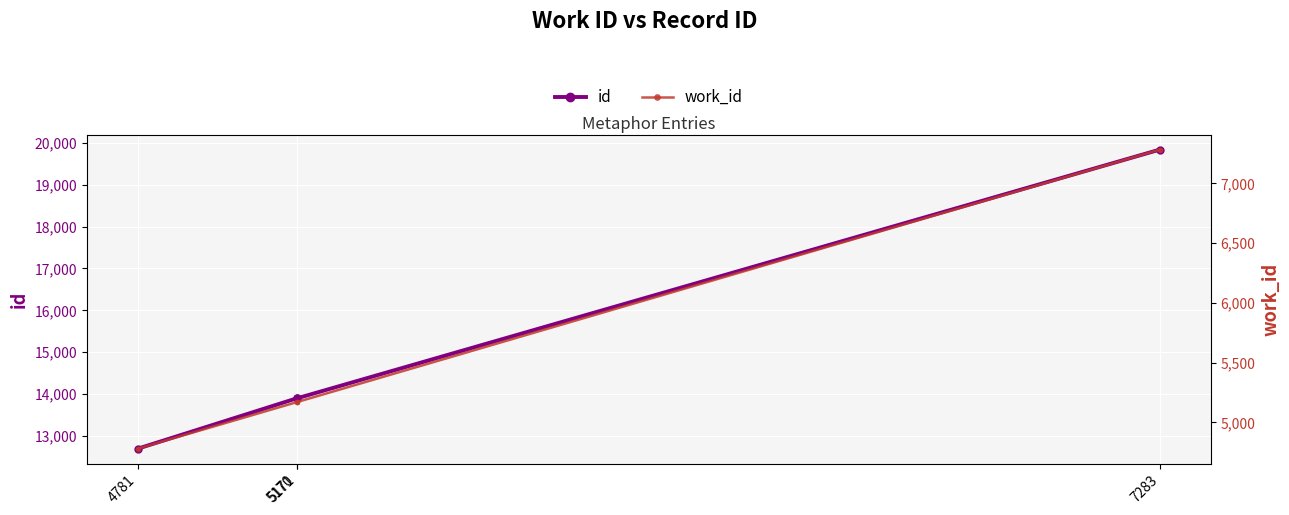

True or false: id and work_id intersect in this chart.

False